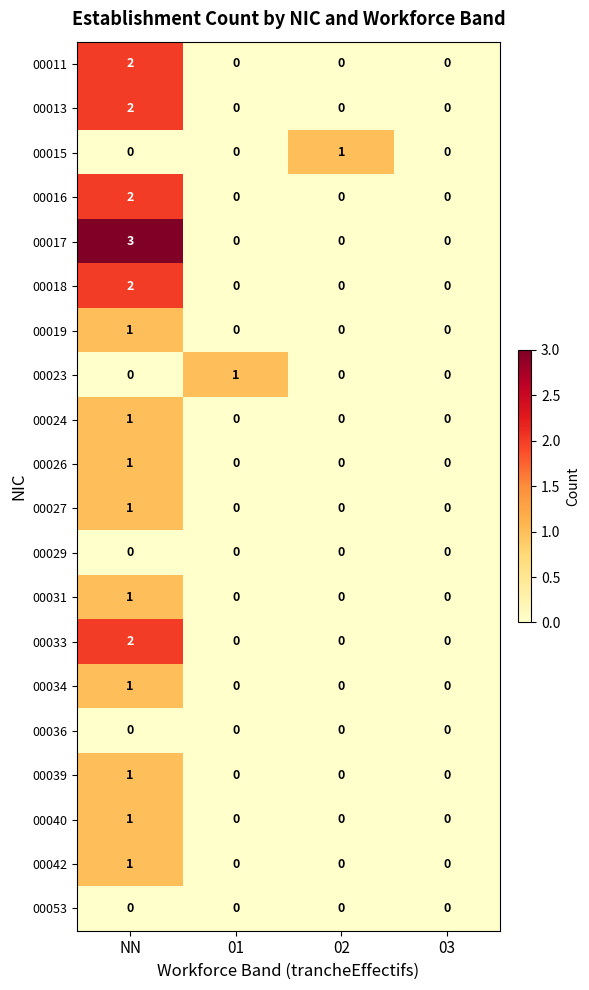

Count the 00026 values in the range 0 to 1.

4